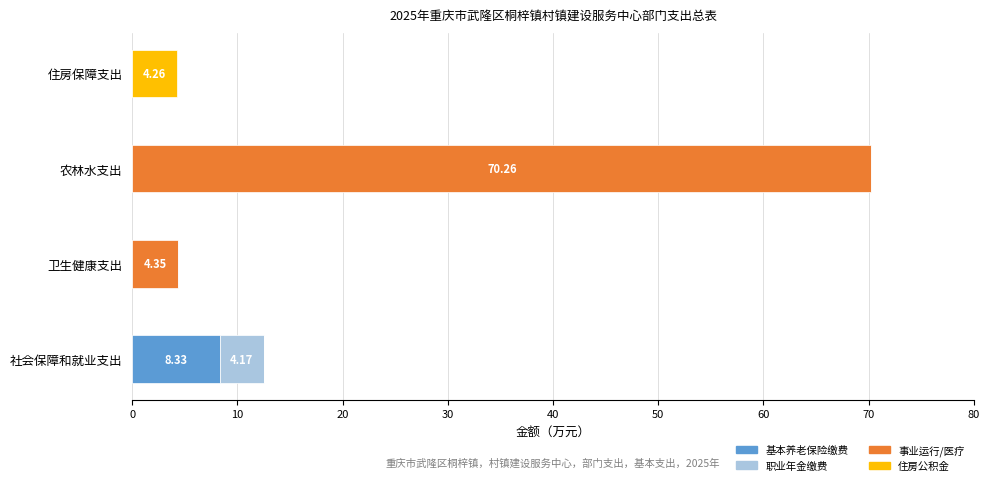

How many distinct data groups are displayed?

4